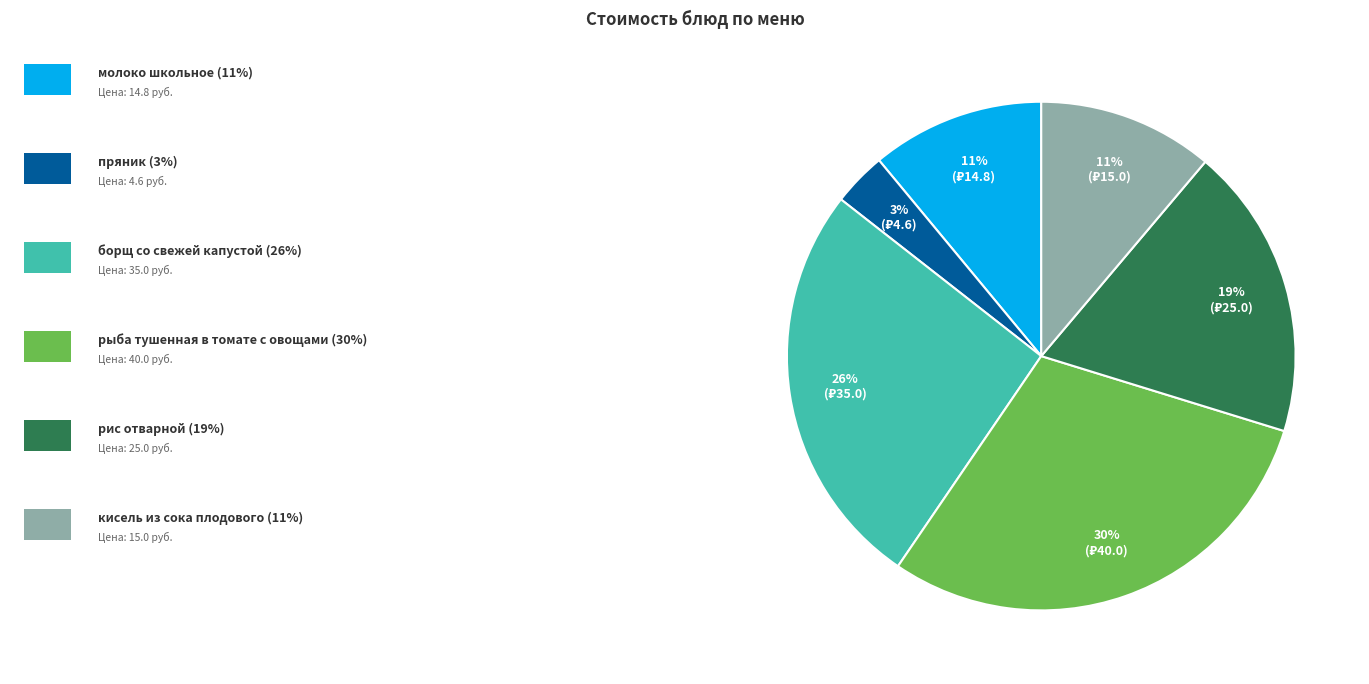

To the nearest percent, what is the average slice percentage?

17%